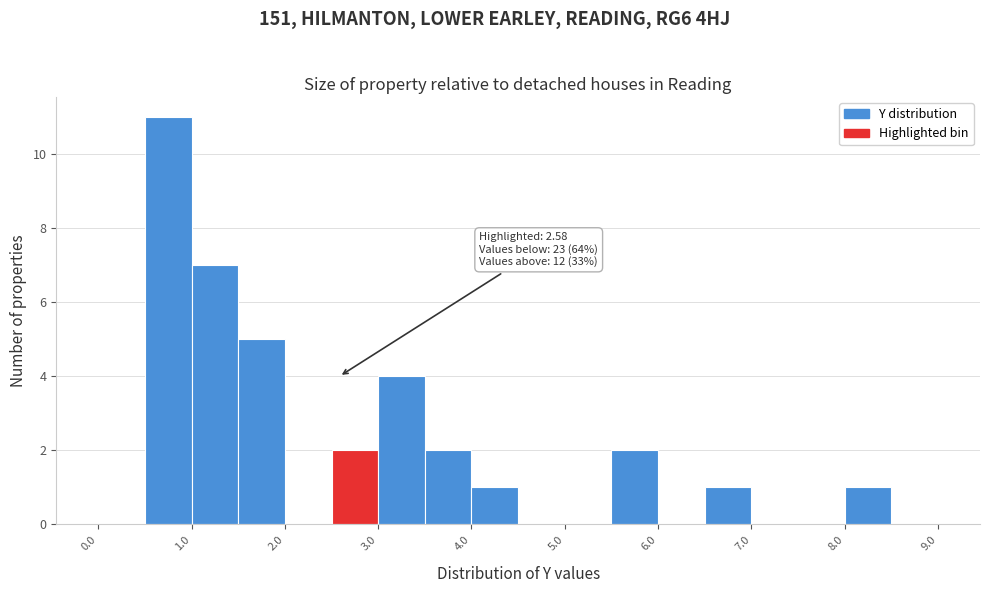

Over which range of the x-axis is the bar tallest?

0.5 to 1.0